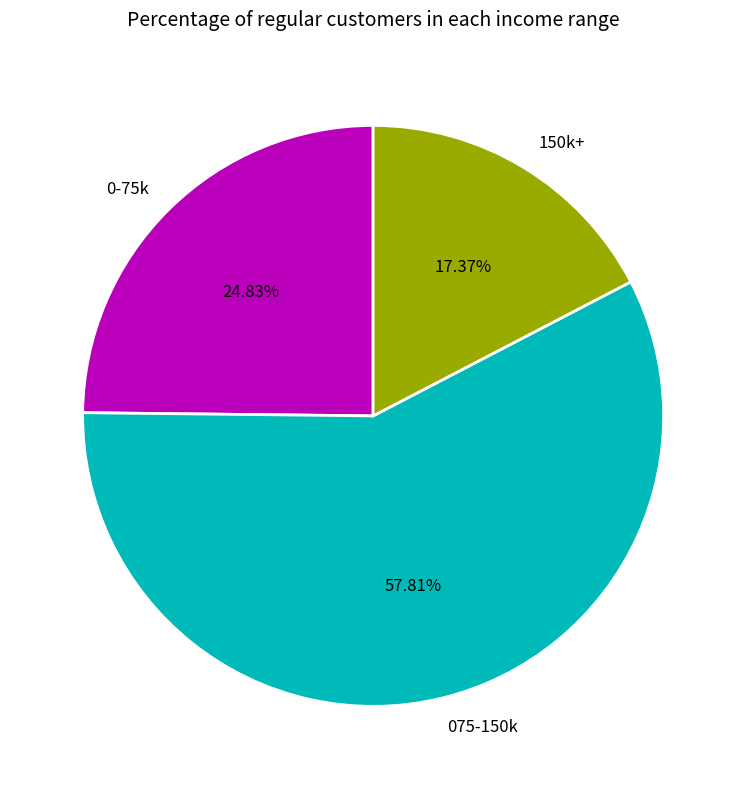

What is the ratio of the value at 0-75k to the value at 150k+?

1.4